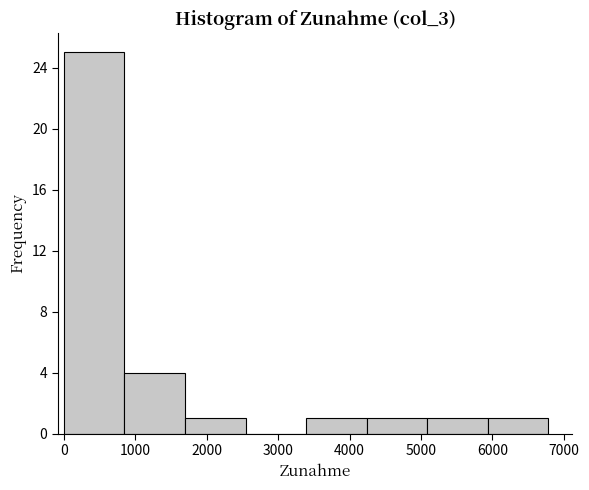

Reading left to right, list every bar in this chart as the range it spans on the x-axis followed by its height. Neither the bar edges nor the heights are printed on the chart, so give them approximately, as read against the axes.

0 to 800: 25
800 to 1700: 4
1700 to 2500: 1
2500 to 3400: 0
3400 to 4200: 1
4200 to 5100: 1
5100 to 5900: 1
5900 to 6800: 1